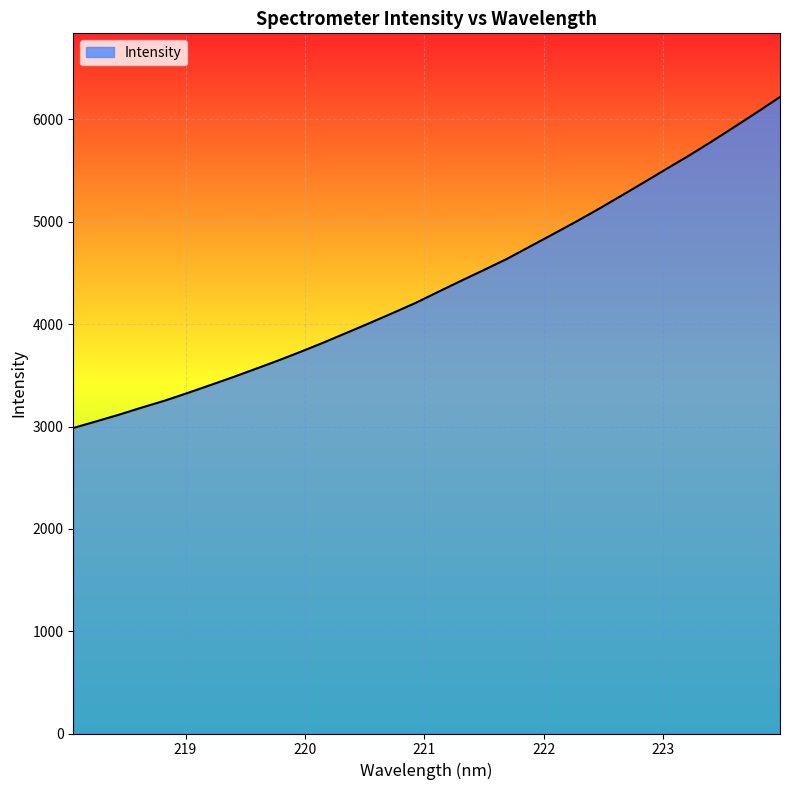

What is the minimum value shown in the chart?

2985.5